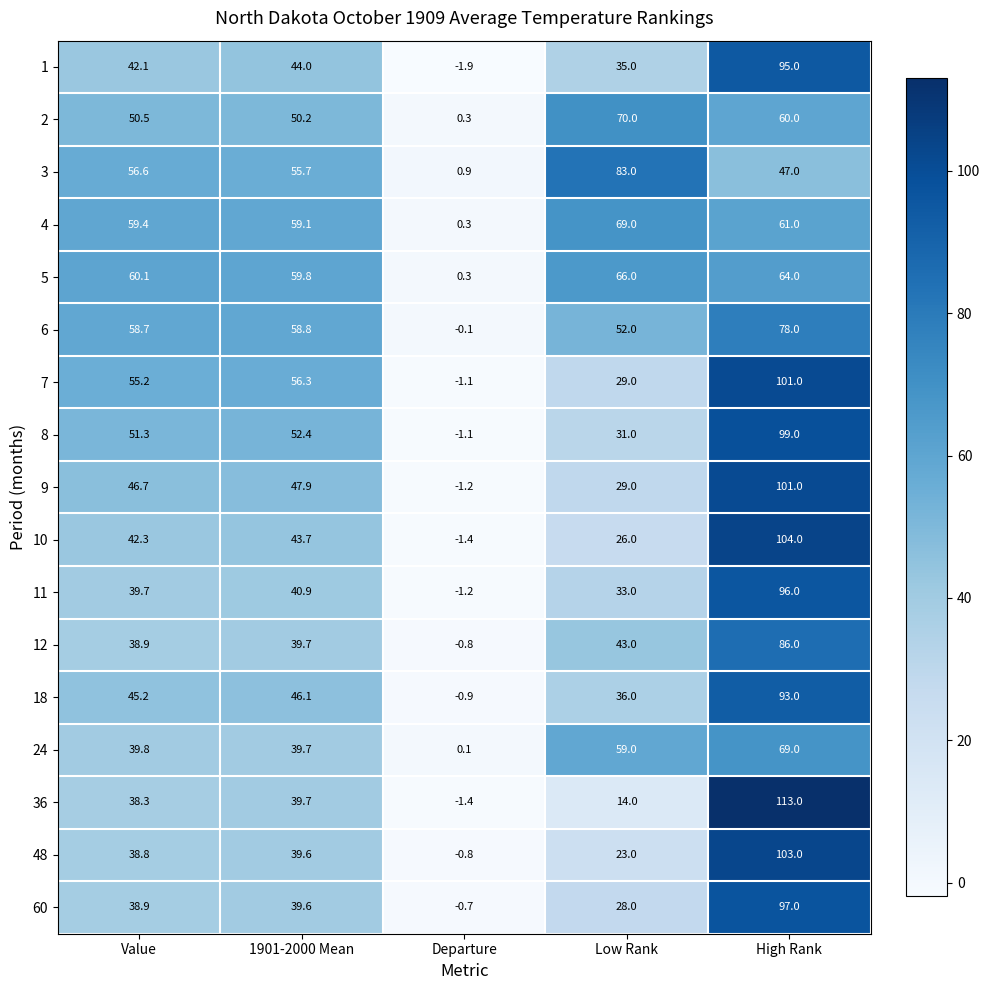

List the labels in order of 10 value, largest first.

High Rank, 1901-2000 Mean, Value, Low Rank, Departure